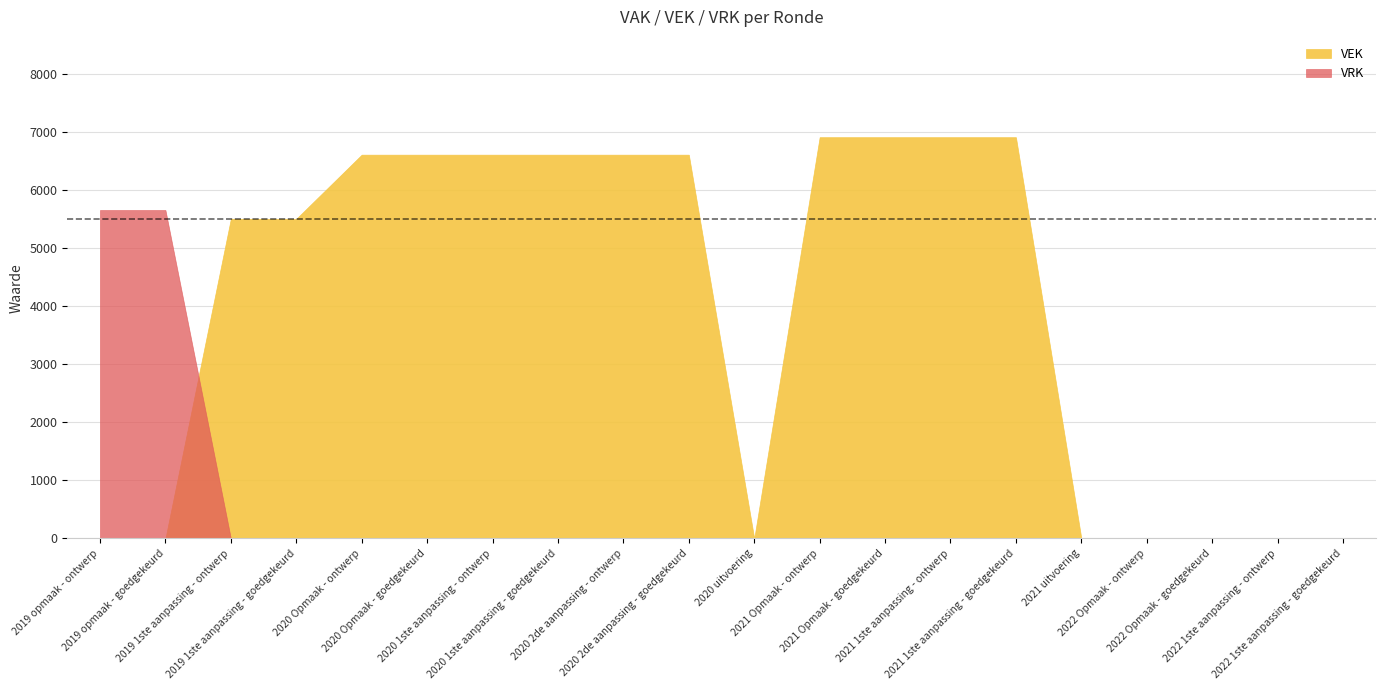

The value of VRK at 2021 uitvoering is 2512. True or false?

False